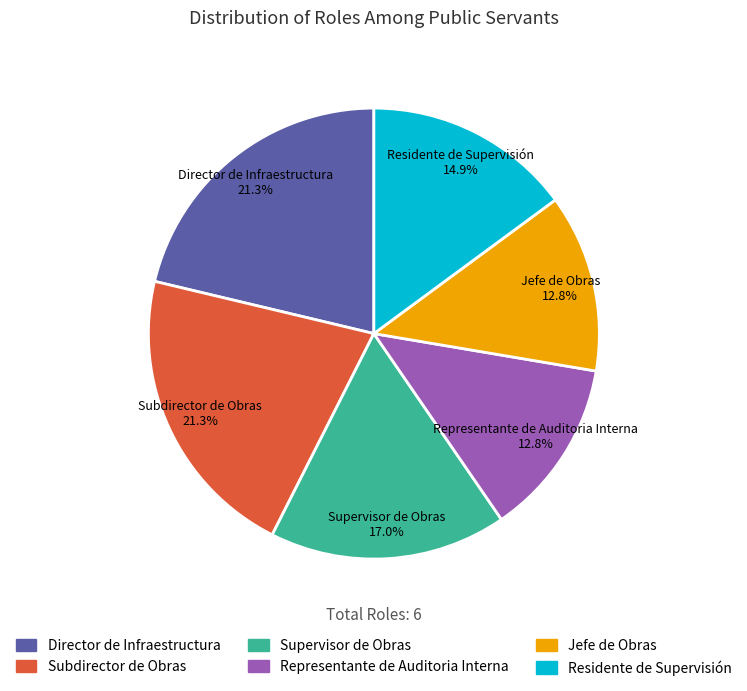

What portion of the pie excludes Director de Infraestructura?

78.7%